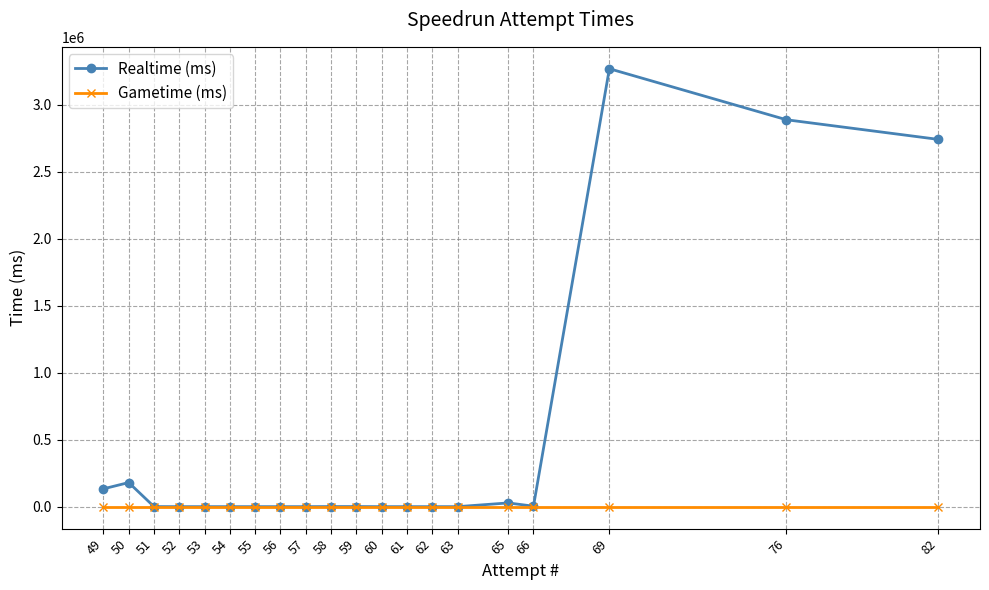

What is the maximum value shown in the chart?

3267952